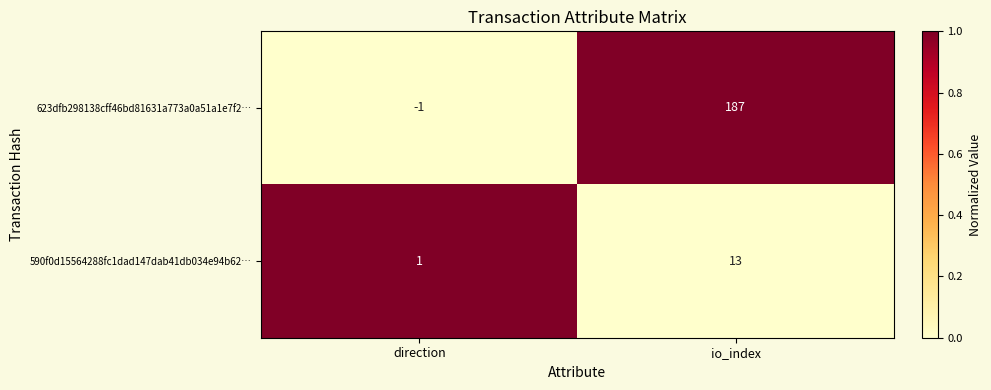

At how many categories does at least one series exceed 0?

2